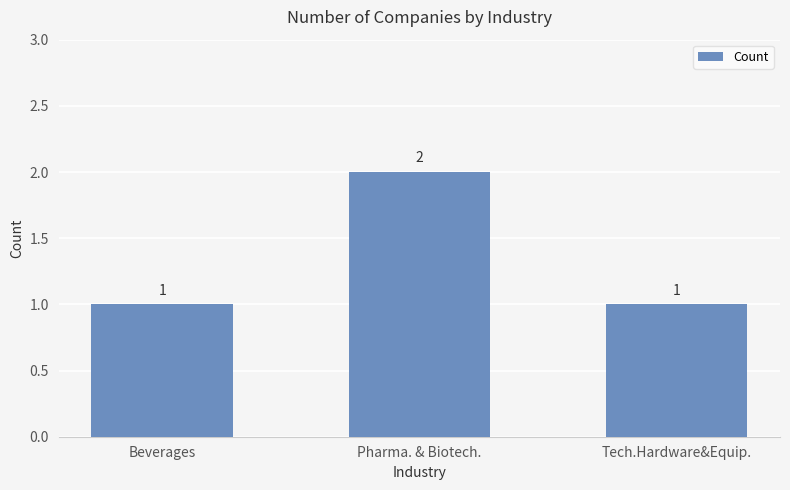

Count the number of categories in the chart.

3